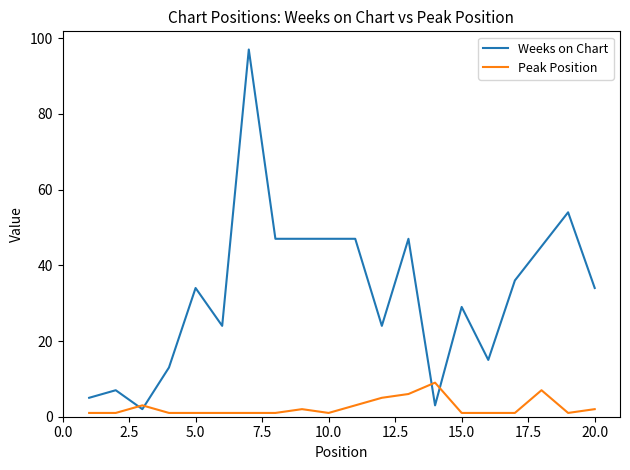

List the series in order of their overall mean, lowest first.

Peak Position, Weeks on Chart